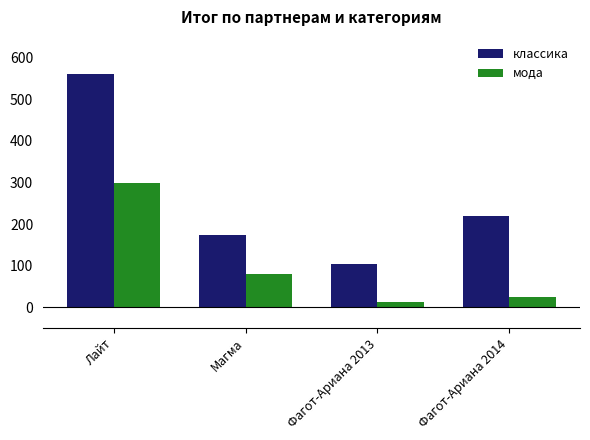

Reading right to left, transcribe all the data shown in this chart.

классика: Фагот-Ариана 2014=220	Фагот-Ариана 2013=105	Магма=175	Лайт=560
мода: Фагот-Ариана 2014=24	Фагот-Ариана 2013=13	Магма=80	Лайт=300